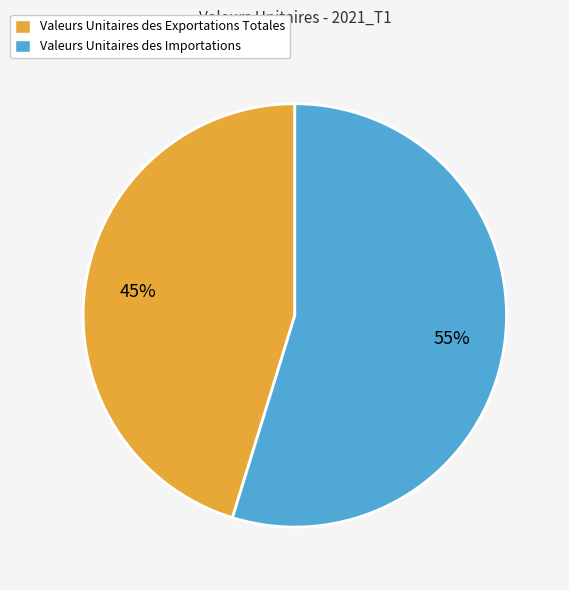

True or false: Valeurs Unitaires des Importations accounts for 68% of the total.

False